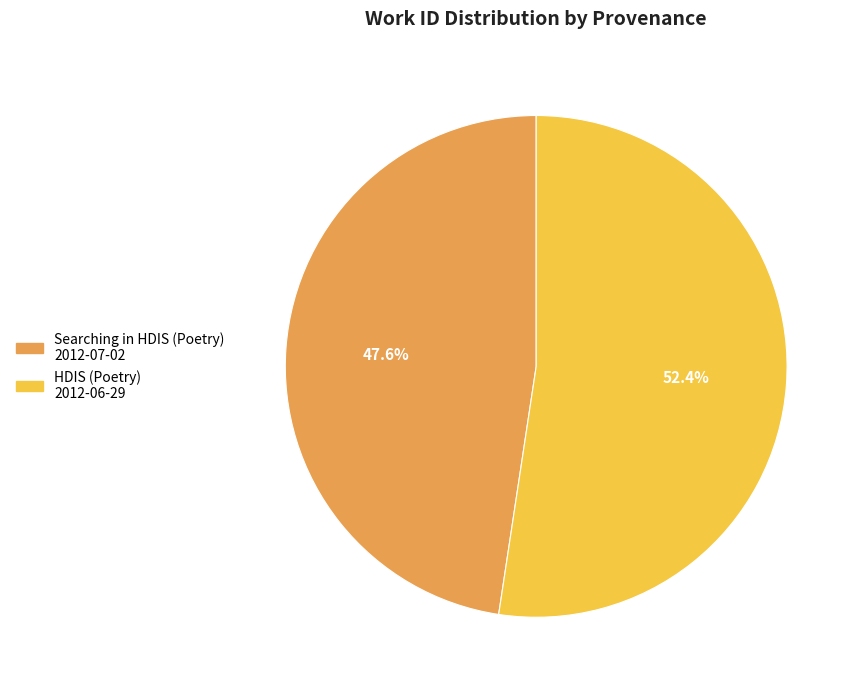

Which slice is the largest?

HDIS (Poetry) 2012-06-29